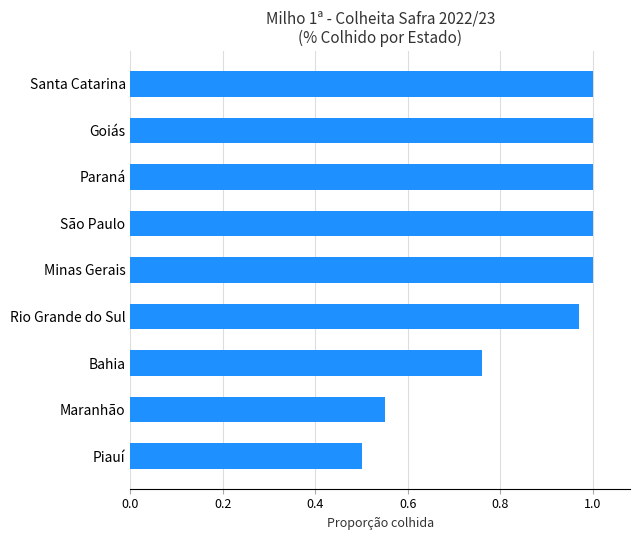

What is the ratio of the value at Piauí to the value at Goiás?

0.5